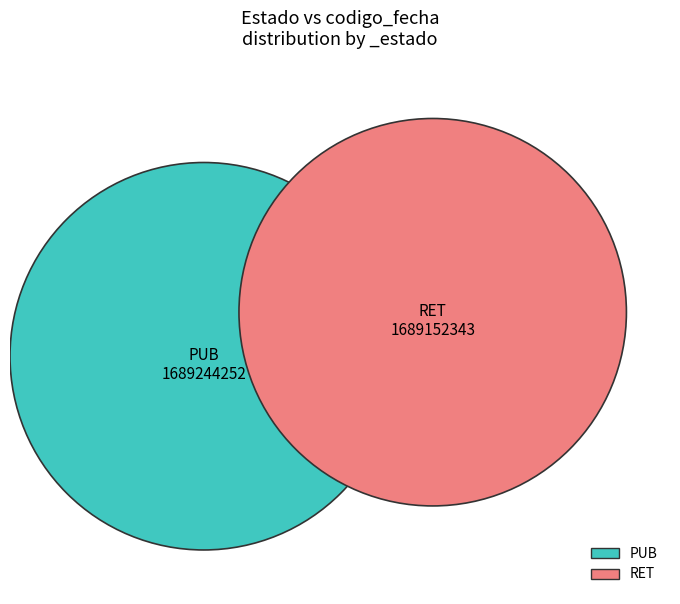

Does PUB account for over 50% of the chart?

Yes